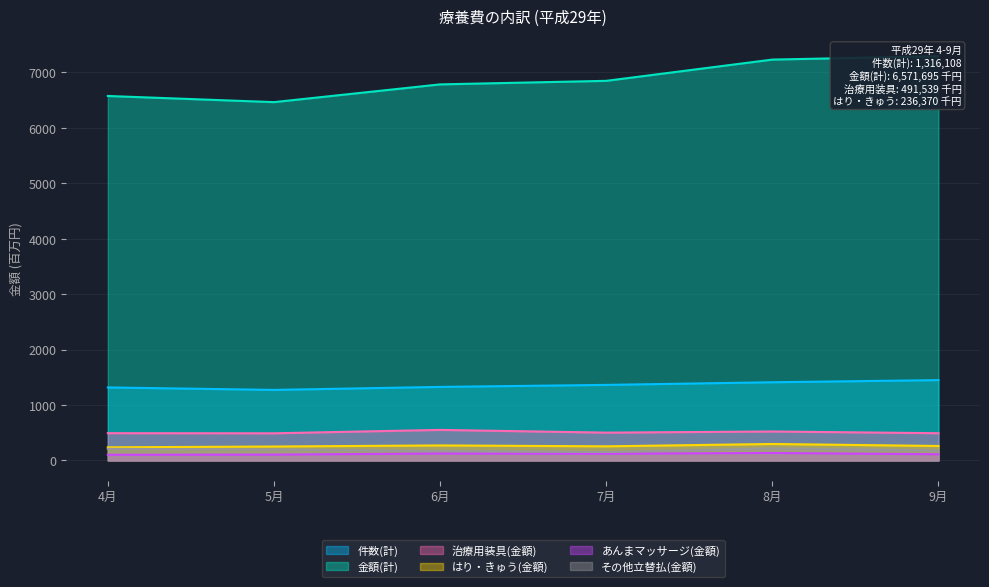

True or false: その他立替払(金額) and 治療用装具(金額) cross at least once.

False